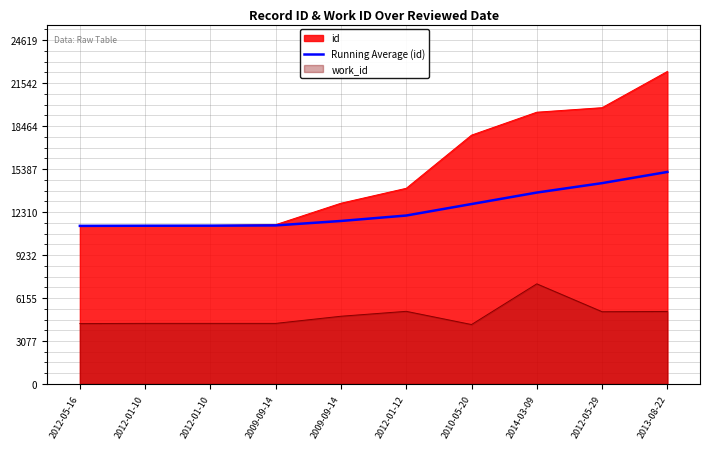

What is the sum of all values?

125235.2